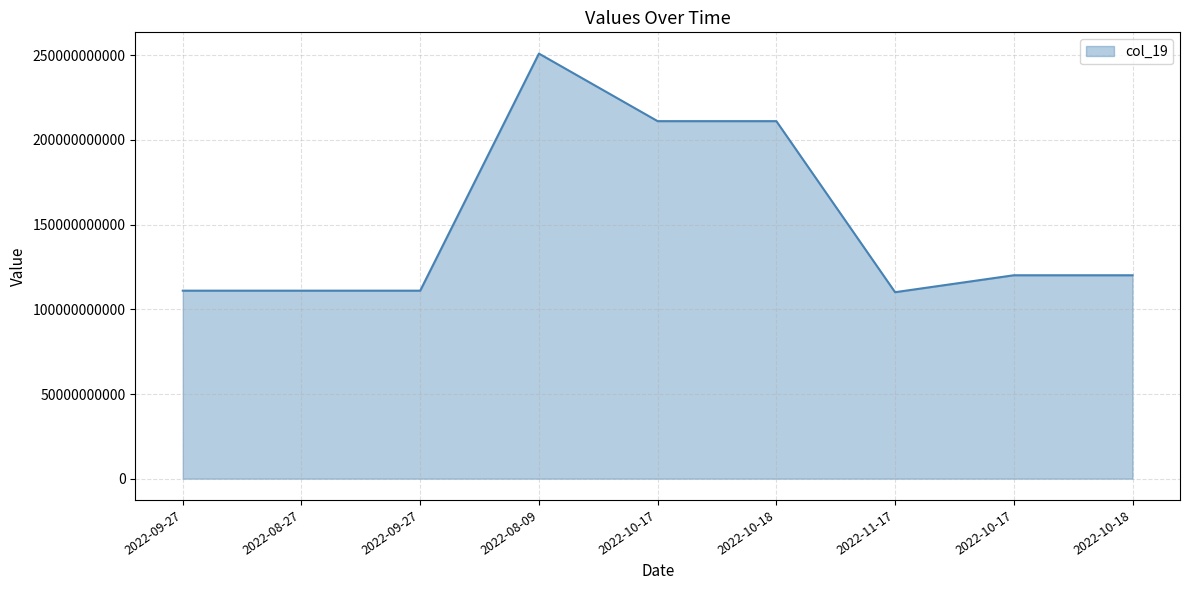

What is the label of the 6th point from the right?

2022-08-09